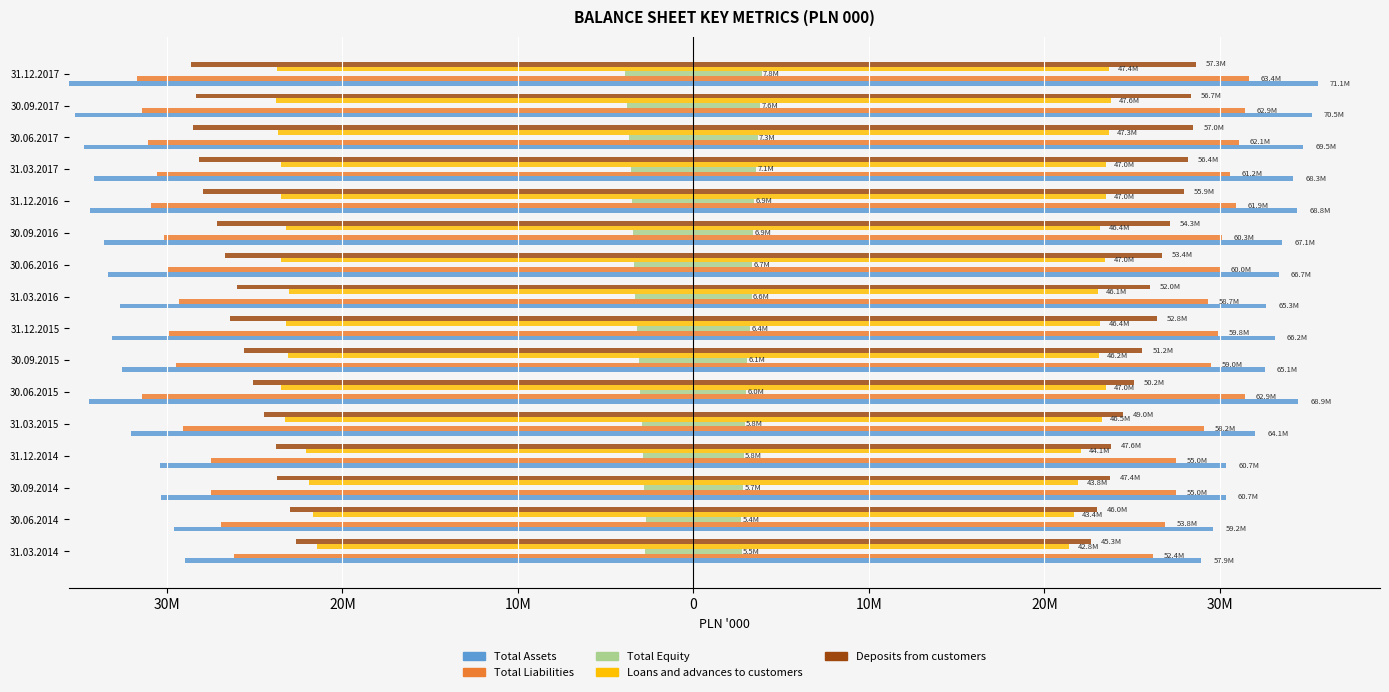

What is the value of the Total Assets bar at the 14th from the left?

69488847